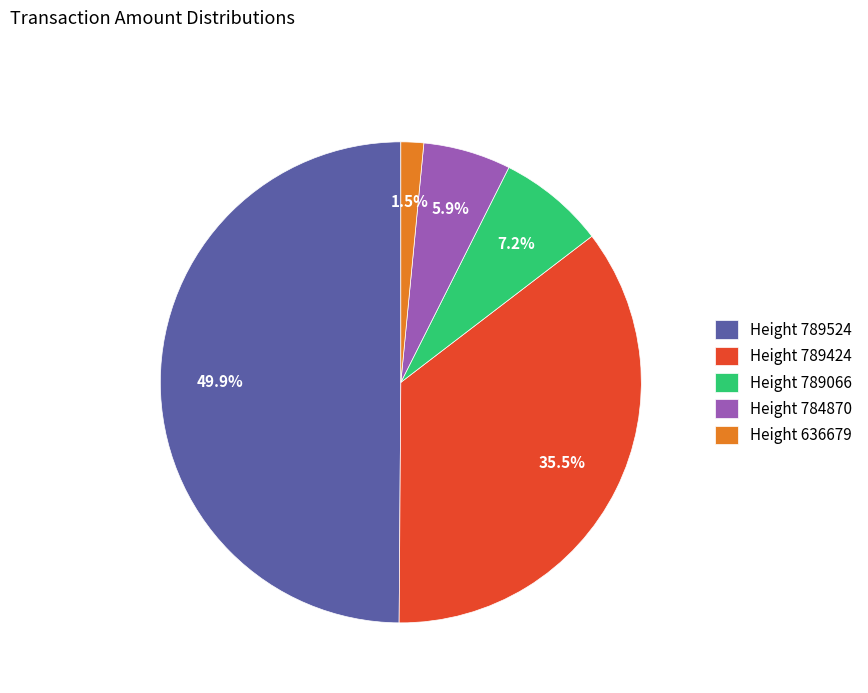

Which has a higher value, Height 784870 or Height 636679?

Height 784870